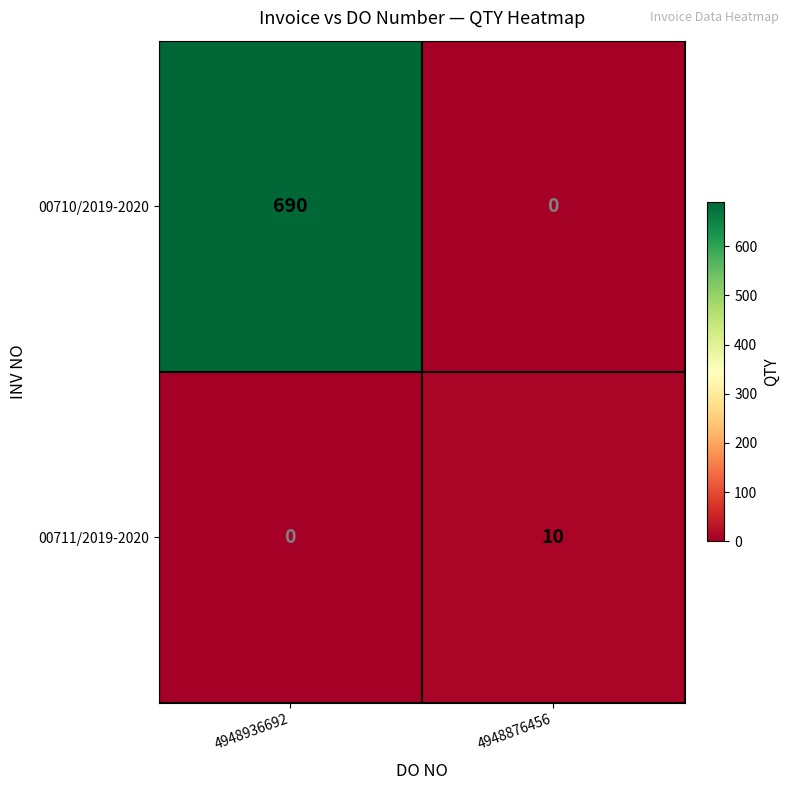

What value does the 00710/2019-2020 series have at 4948936692, to the nearest 100?

700